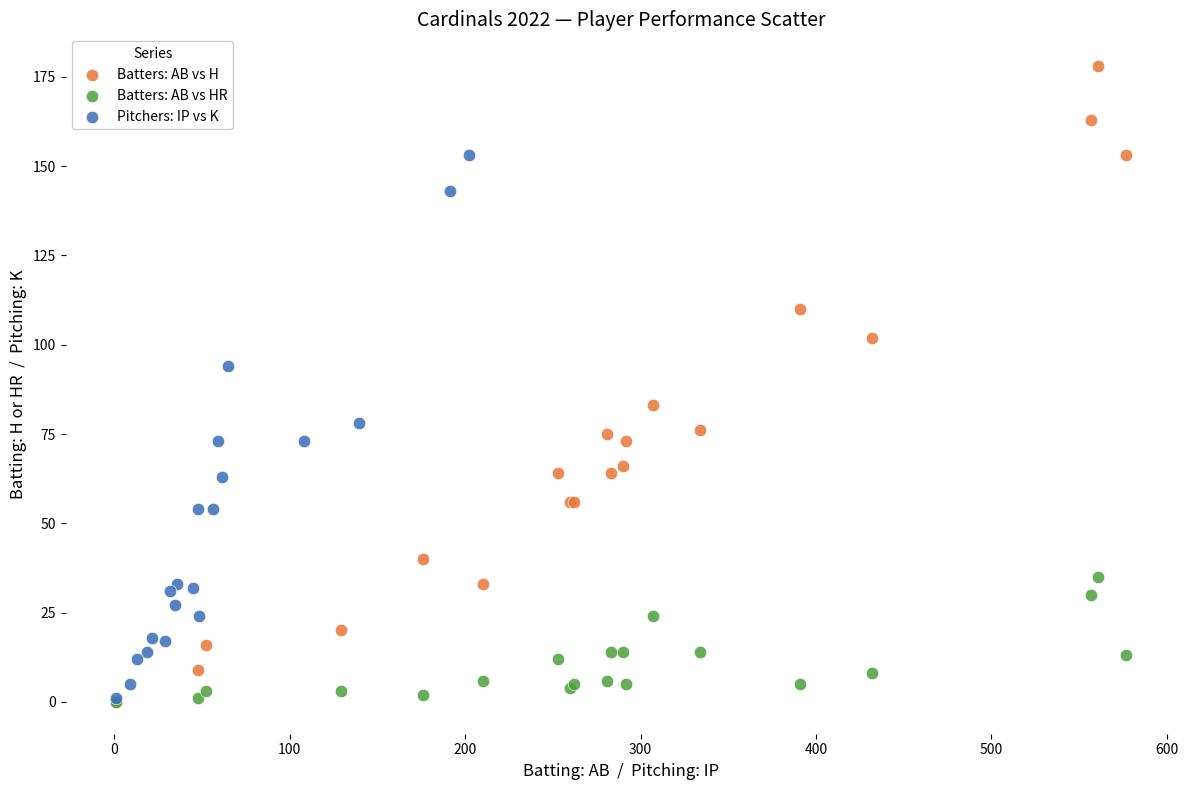

Which series reaches the maximum Y coordinate?

Batters: AB vs H